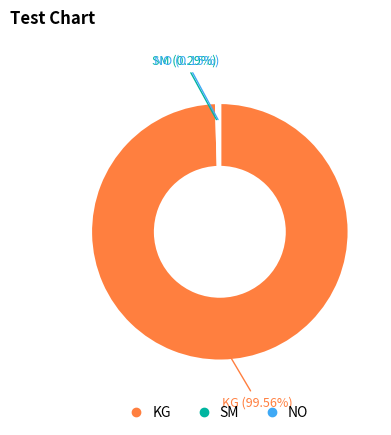

Which slice represents more than half of the pie?

KG